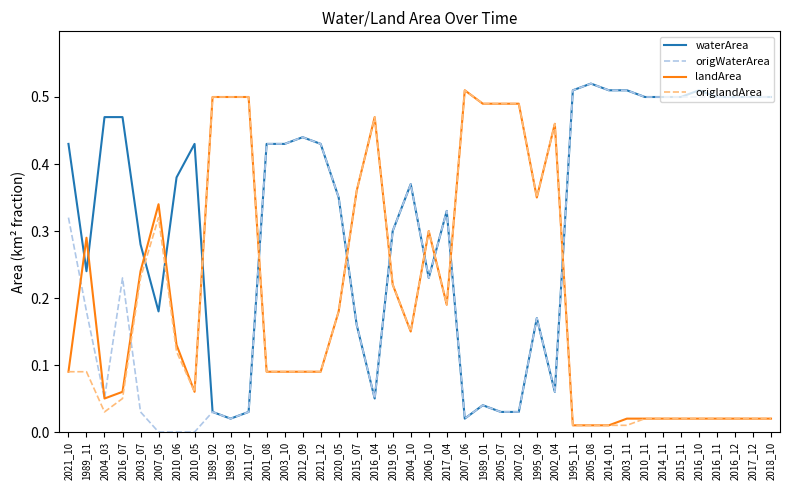

Is the value of waterArea at 2016_07 greater than the value of origWaterArea at 2004_03?

Yes